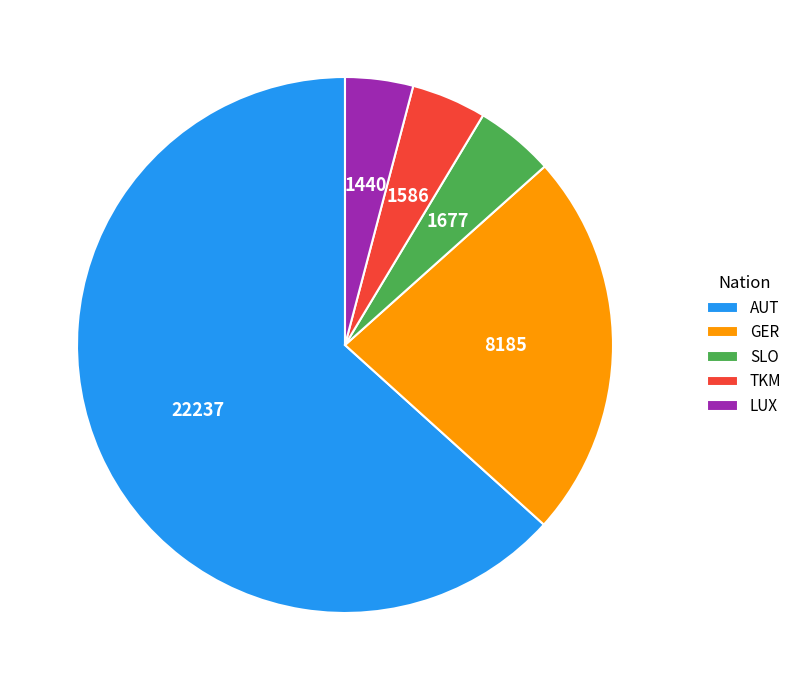

True or false: TKM accounts for 5% of the total.

True